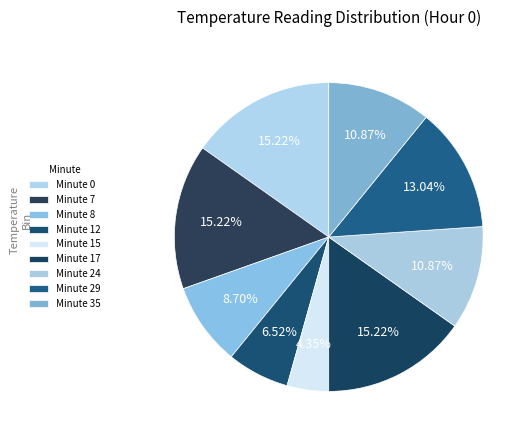

Between Minute 0 and Minute 29, which is larger?

Minute 0